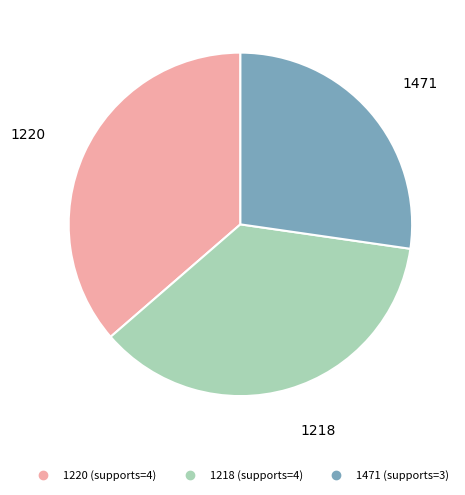

Is it true that 1218 is 24% of the pie?

False